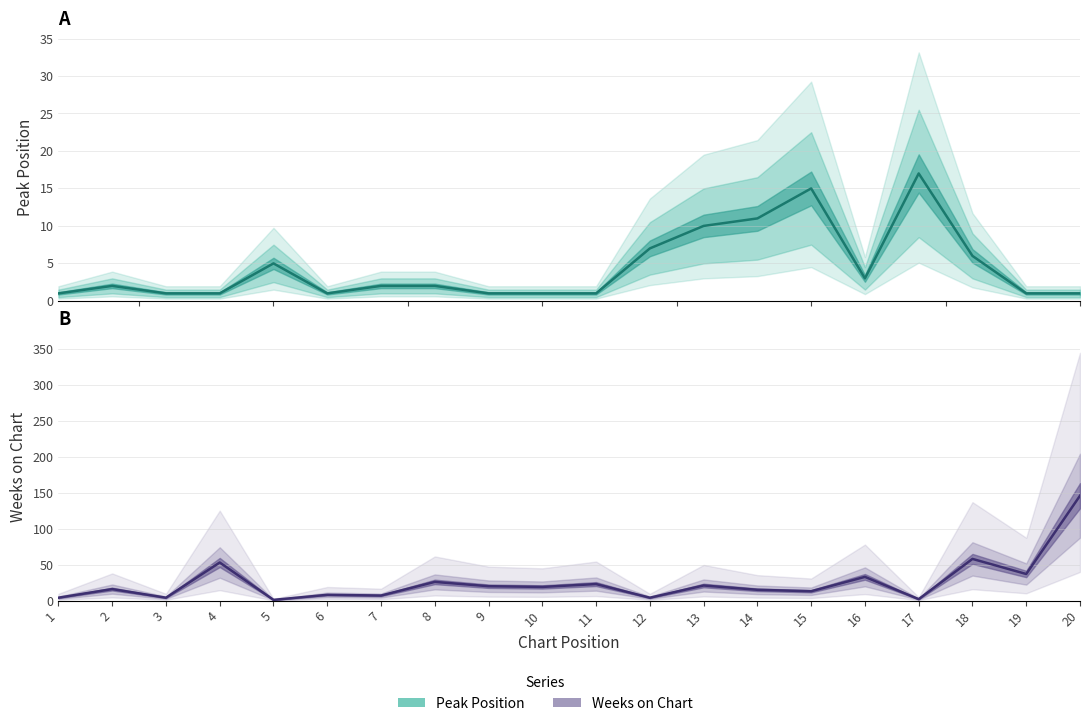

Reading right to left, transcribe all the data shown in this chart.

Peak Position: 20=1	19=1	18=6	17=17	16=3	15=15	14=11	13=10	12=7	11=1	10=1	9=1	8=2	7=2	6=1	5=5	4=1	3=1	2=2	1=1
Weeks on Chart: 20=146	19=37	18=58	17=2	16=33	15=13	14=15	13=21	12=4	11=23	10=19	9=20	8=26	7=7	6=8	5=1	4=53	3=4	2=16	1=4